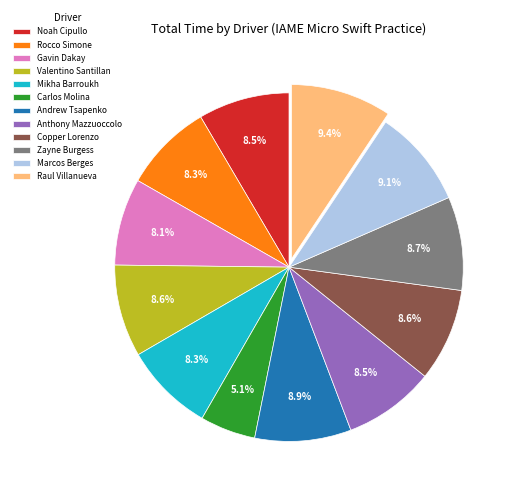

Is Copper Lorenzo the majority of the pie?

No